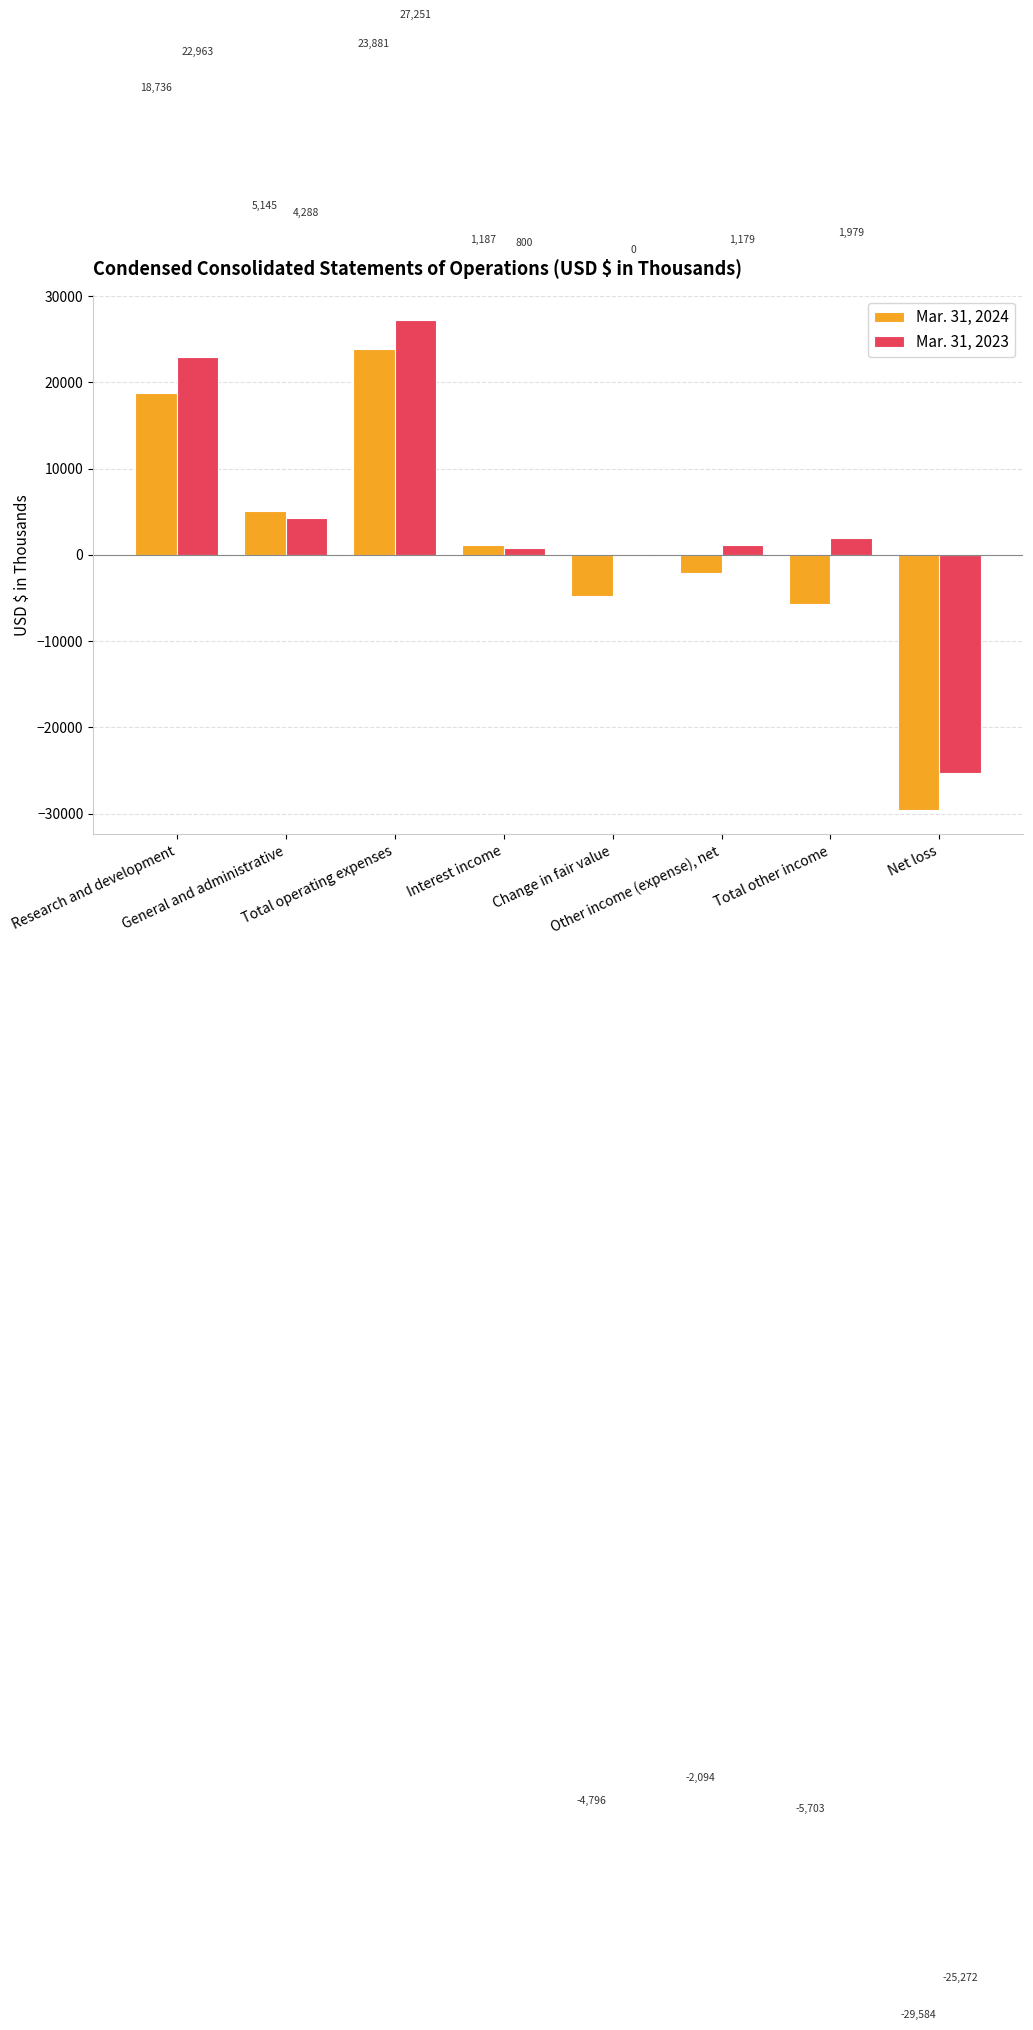

Which series has the largest total across all categories?

Mar. 31, 2023